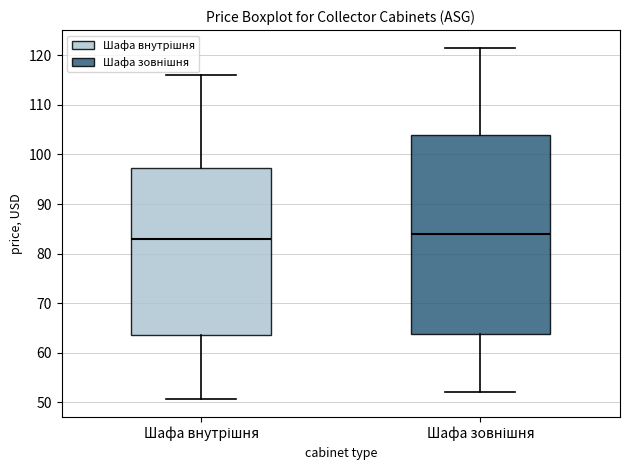

Reading left to right, read every box against the y-axis: the position of its median line, the range the box covers, and the ends of its whiskers. The values are not printed on the chart, so give them approximately, as read against the axis.

Шафа внутрішня: median 83, box 64 to 97, whiskers 51 to 116
Шафа зовнішня: median 84, box 64 to 104, whiskers 52 to 122